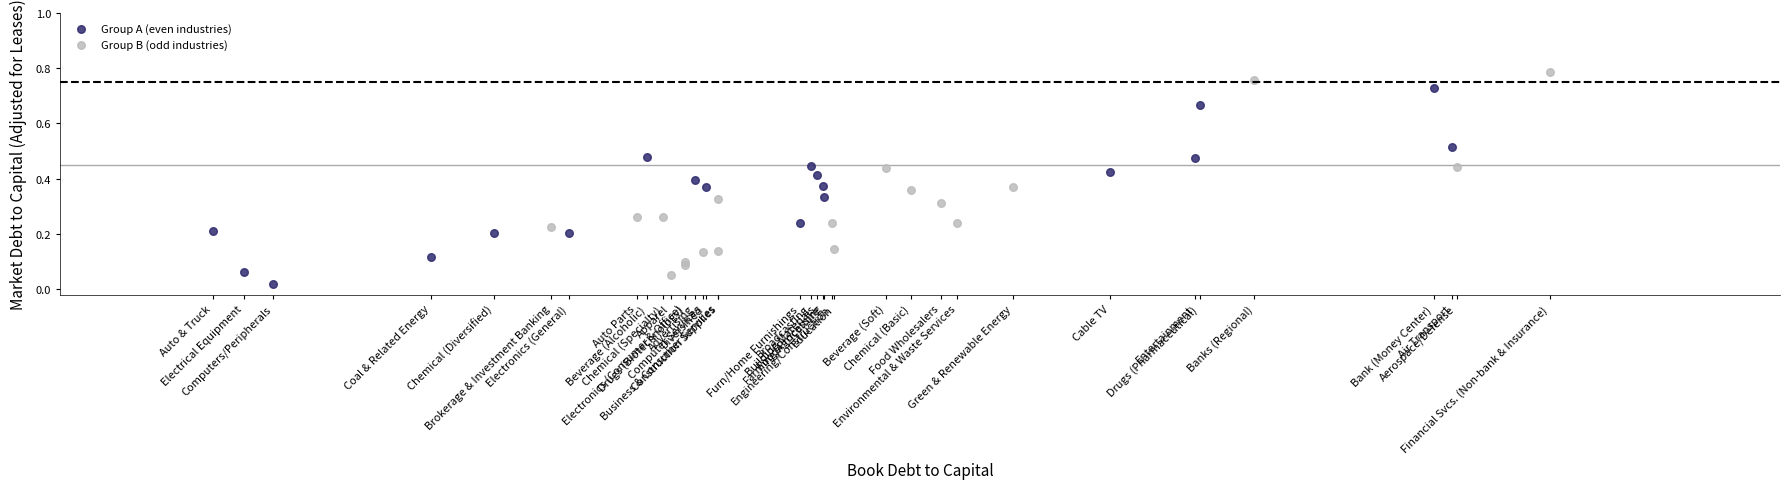

What are all the series names shown in the legend?

Group A (even industries), Group B (odd industries)